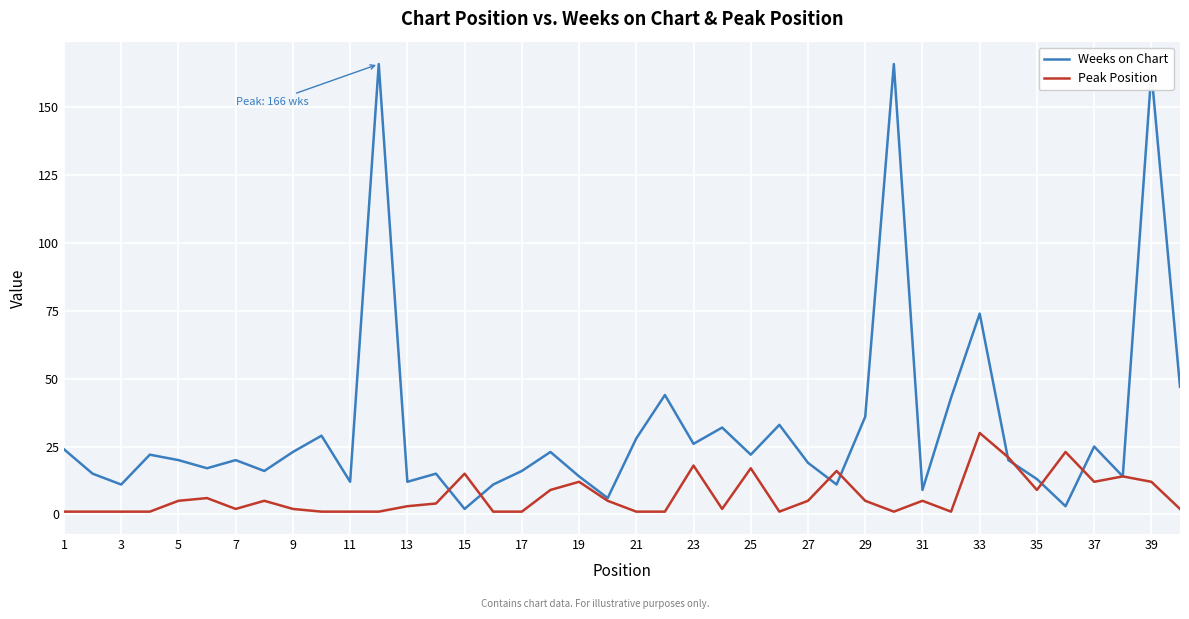

Which series has the largest total across all categories?

Weeks on Chart